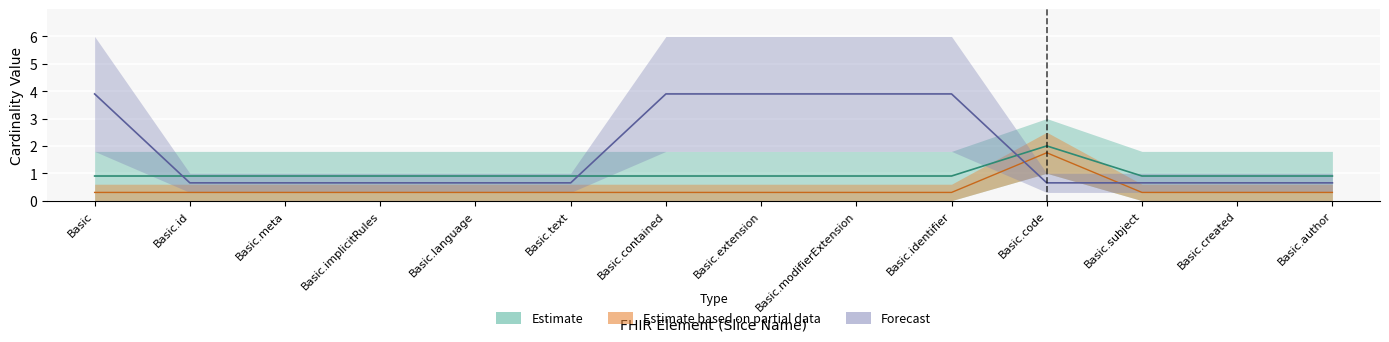

Is it true that Base Min equals 0.3 at Basic?

True